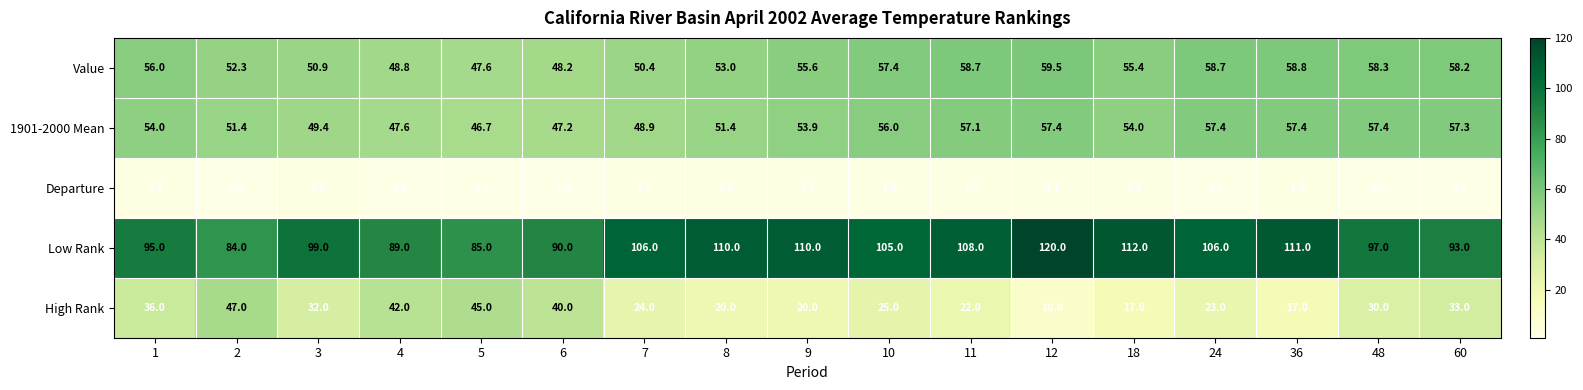

What is the difference between the maximum and minimum values in the Low Rank series?

36.0